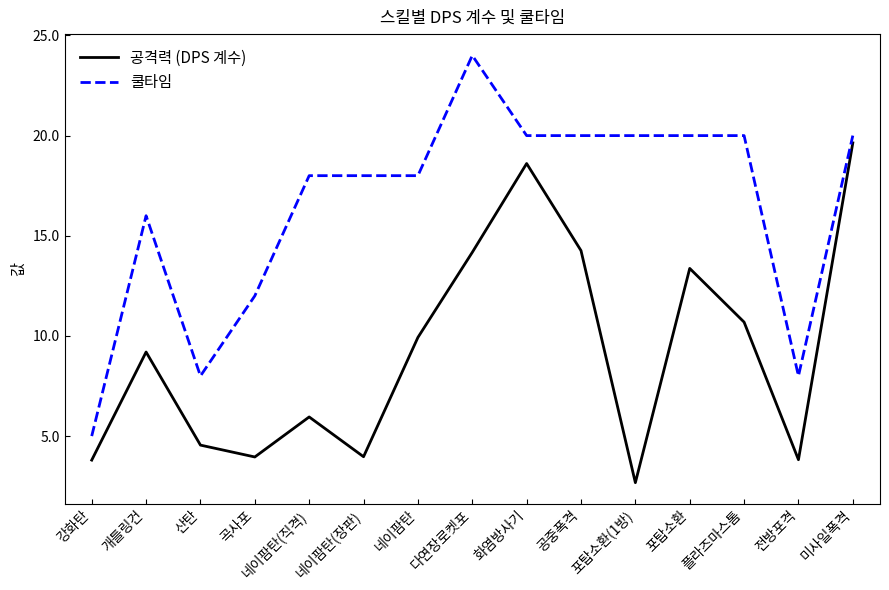

Rank the series at 강화탄 from highest to lowest value.

쿨타임, 공격력 (DPS 계수)